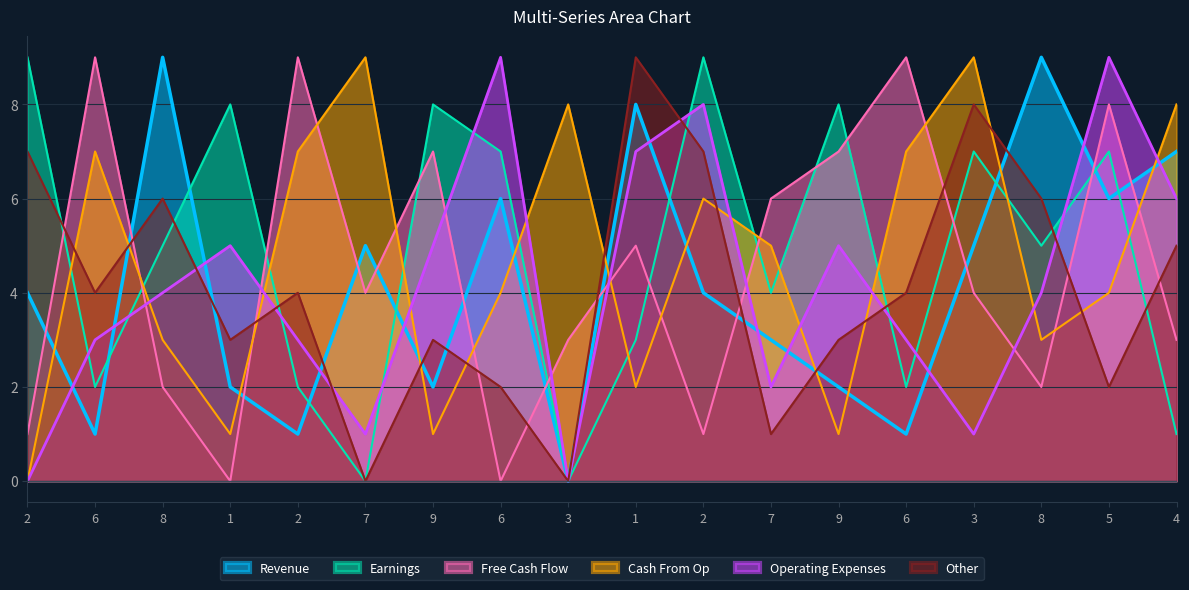

What is the total value across all series at 2?

21